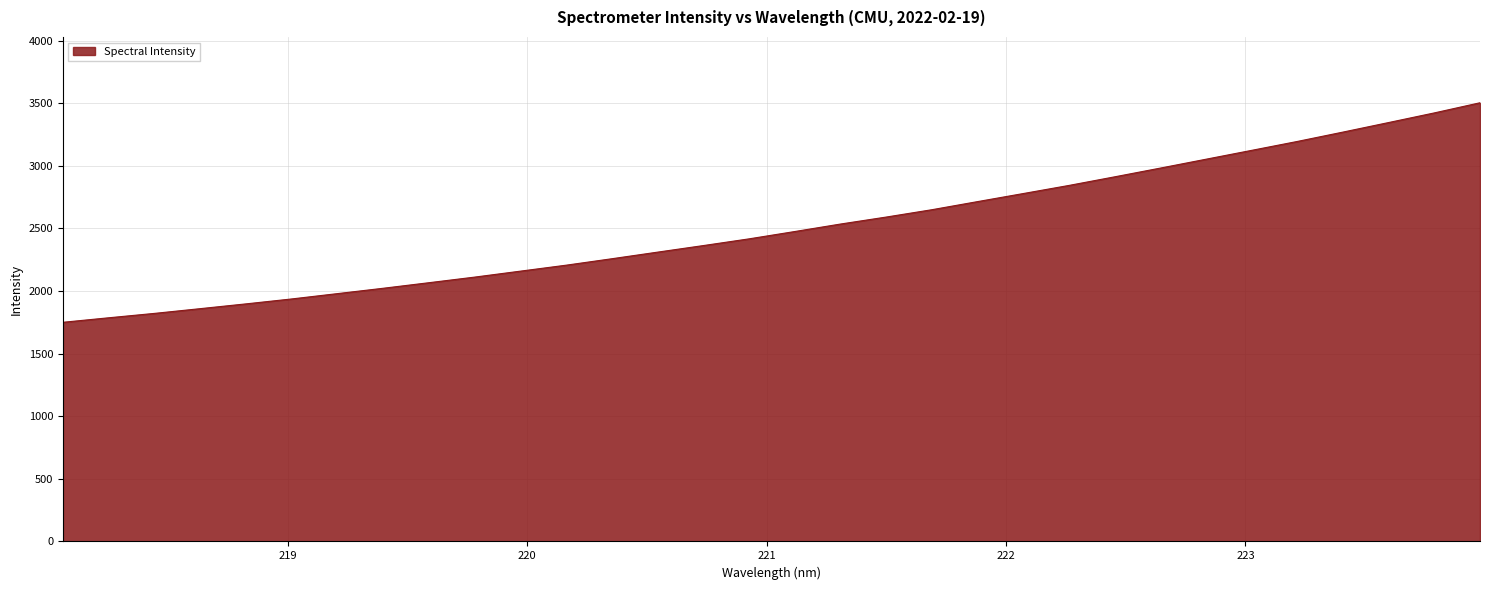

What is the minimum value shown in the chart?

1750.0